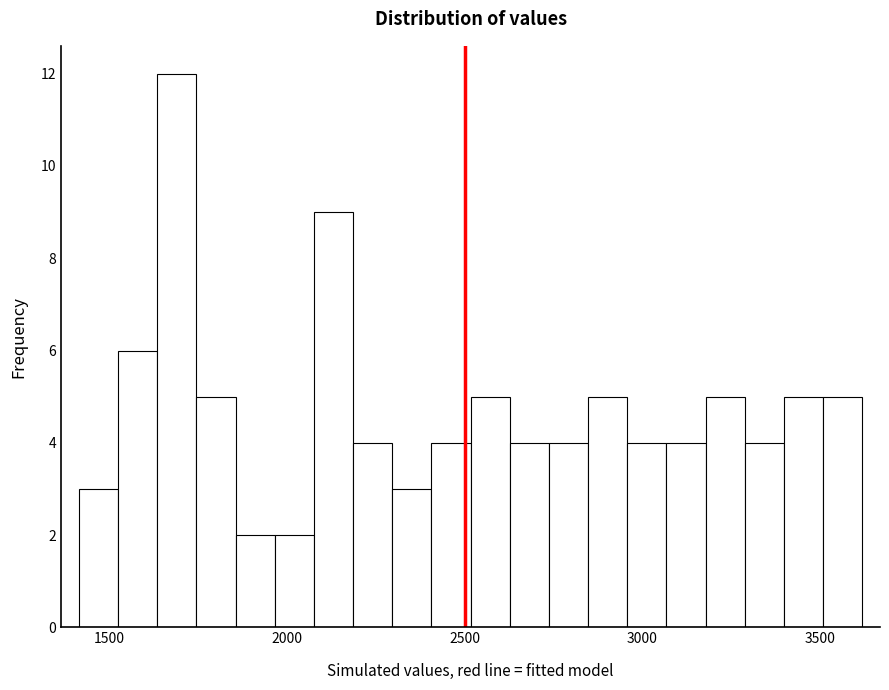

Read against the x-axis, roughly where is the centre of the tallest bar?

1700